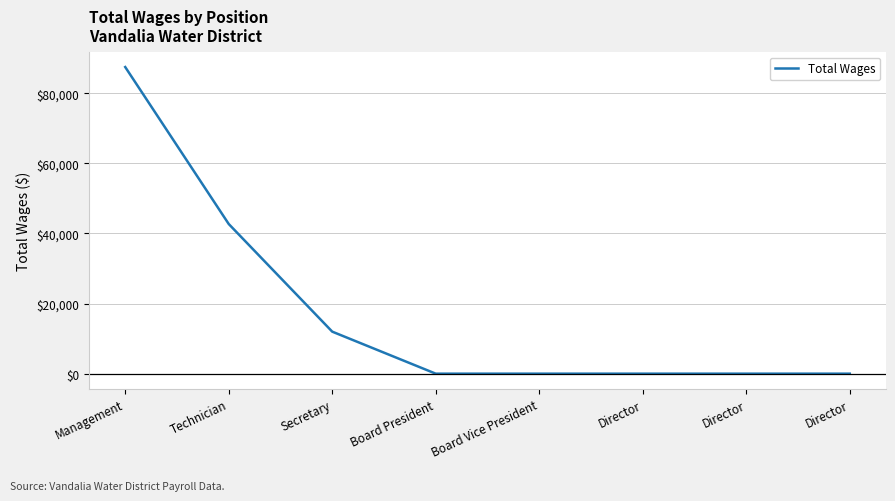

Rank the categories by value from lowest to highest.

Board President, Board Vice President, Director, Director, Director, Secretary, Technician, Management